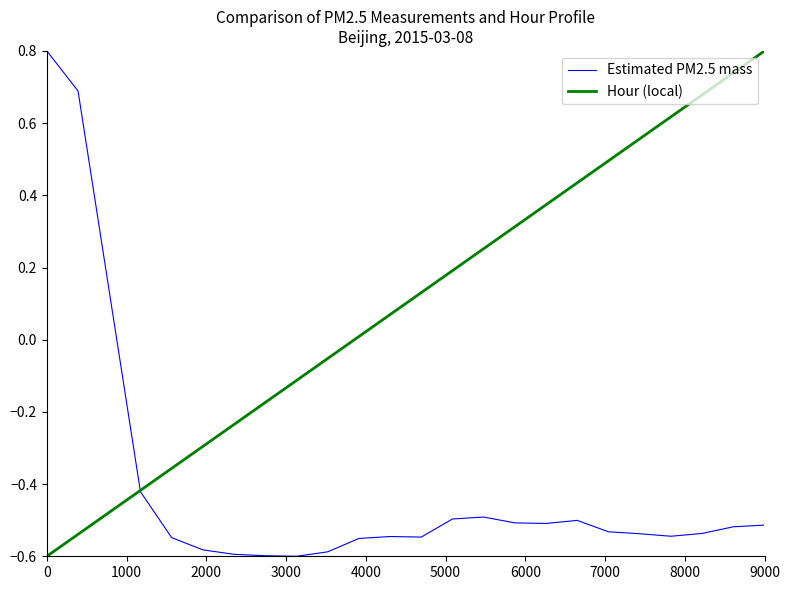

What is the maximum value shown in the chart?

0.8